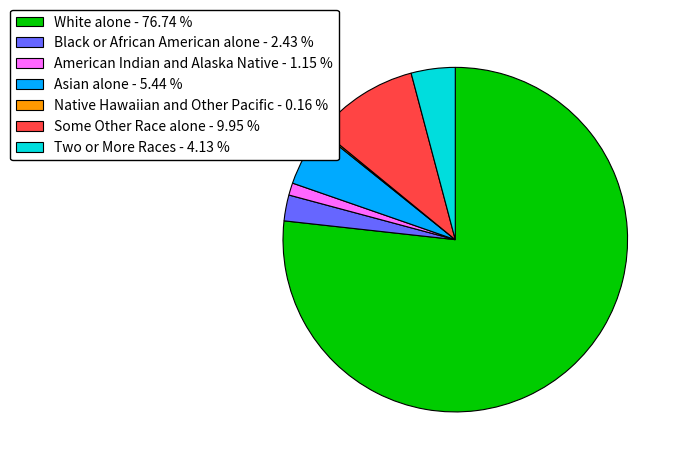

Is it true that American Indian and Alaska Native is 8% of the pie?

False